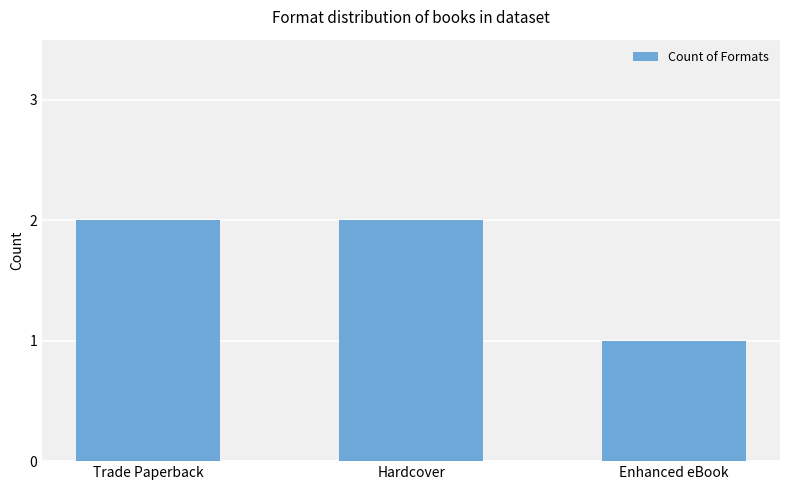

How many categories are shown in the chart?

3